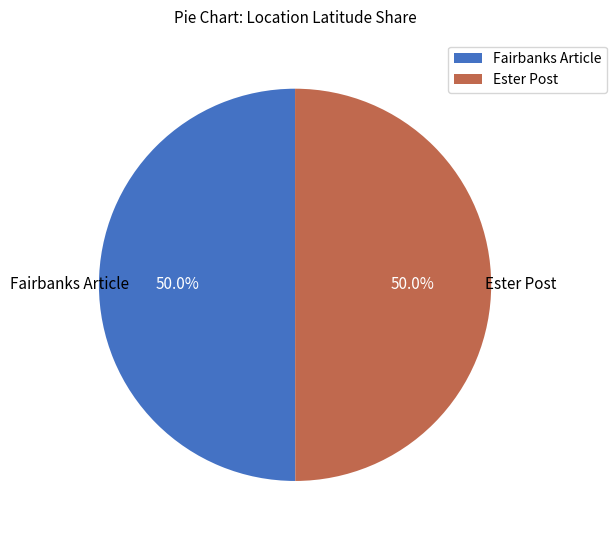

What is the ratio of the value at Fairbanks Article to the value at Ester Post?

1.0